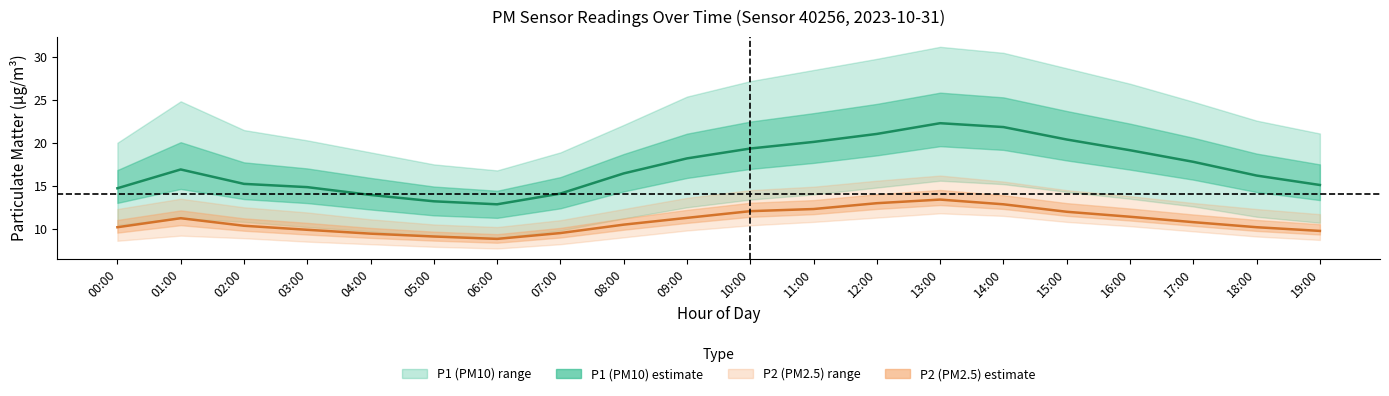

At which category does the chart reach its minimum across all series?

06:00